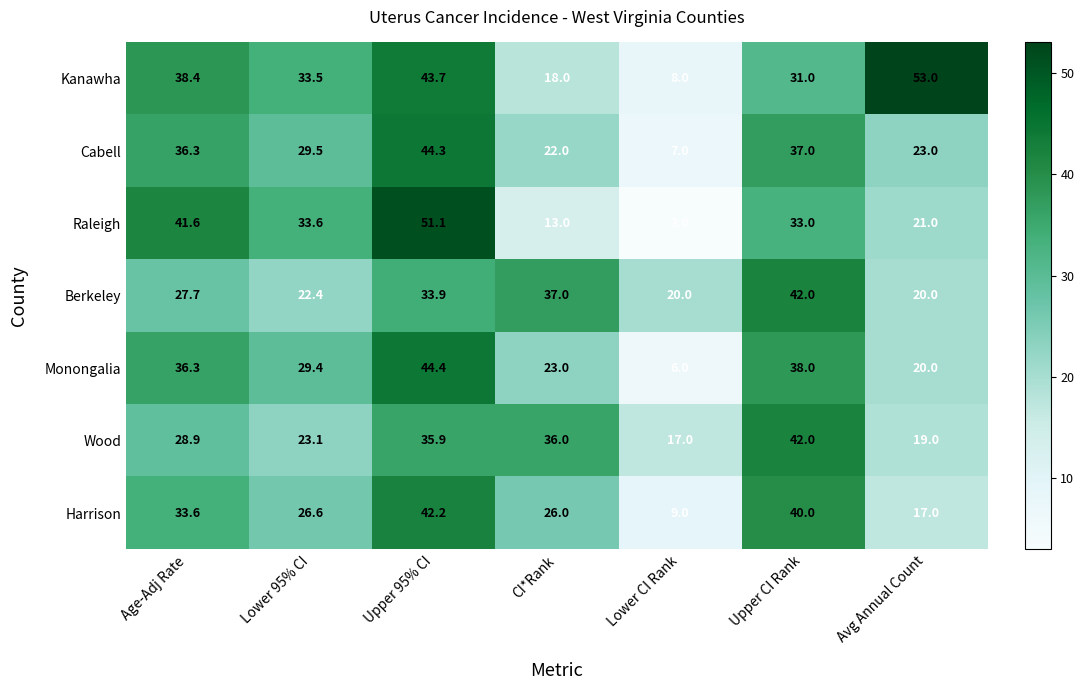

What is the maximum value shown in the chart?

53.0